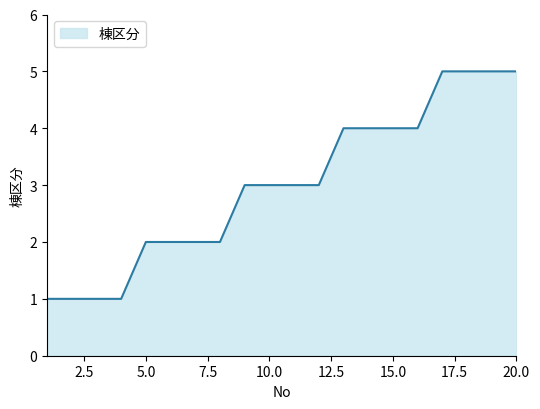

What is the greatest value displayed?

5